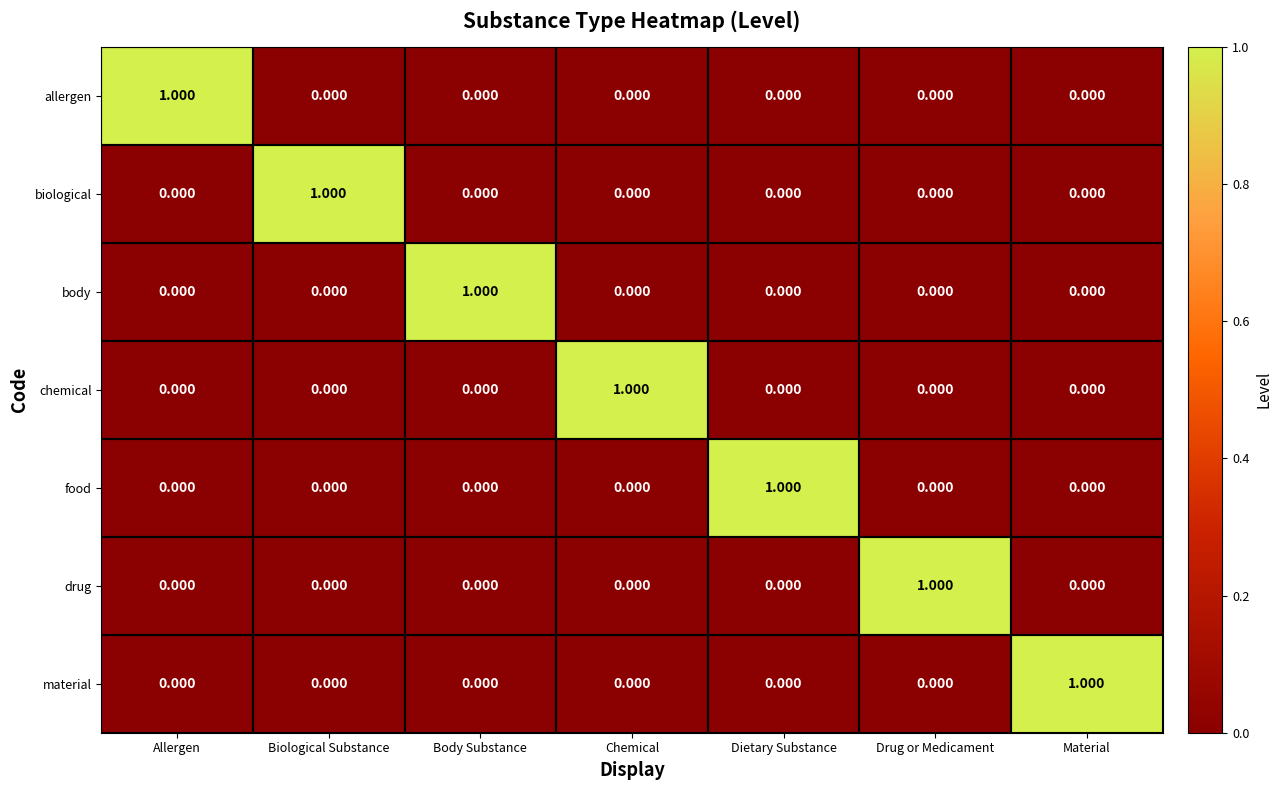

What is the spread (max minus min) of values at Dietary Substance?

1